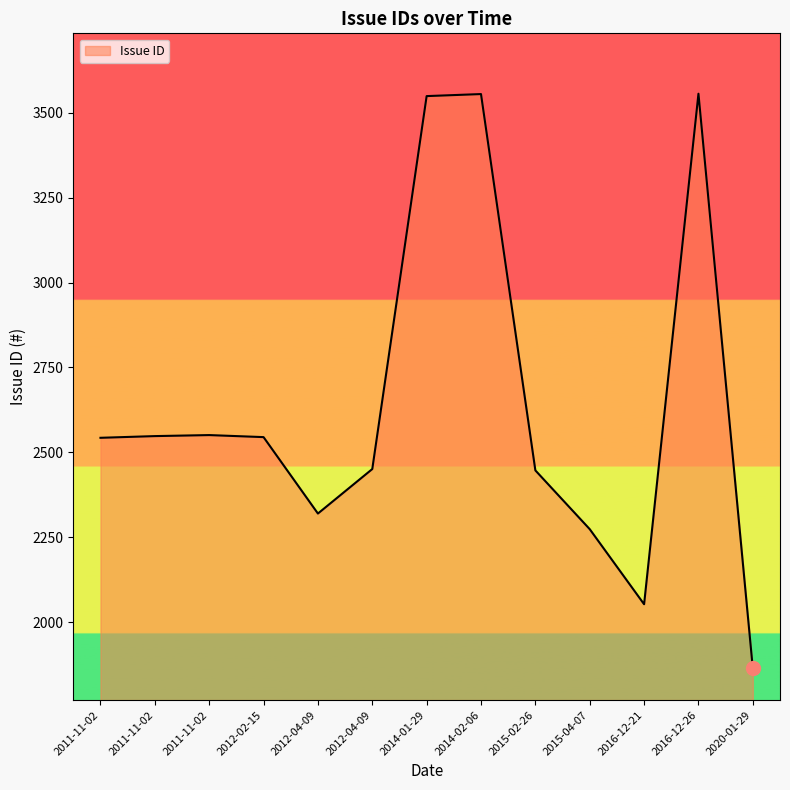

How many interior local valleys (lower than both neighbors) does the data have?

2